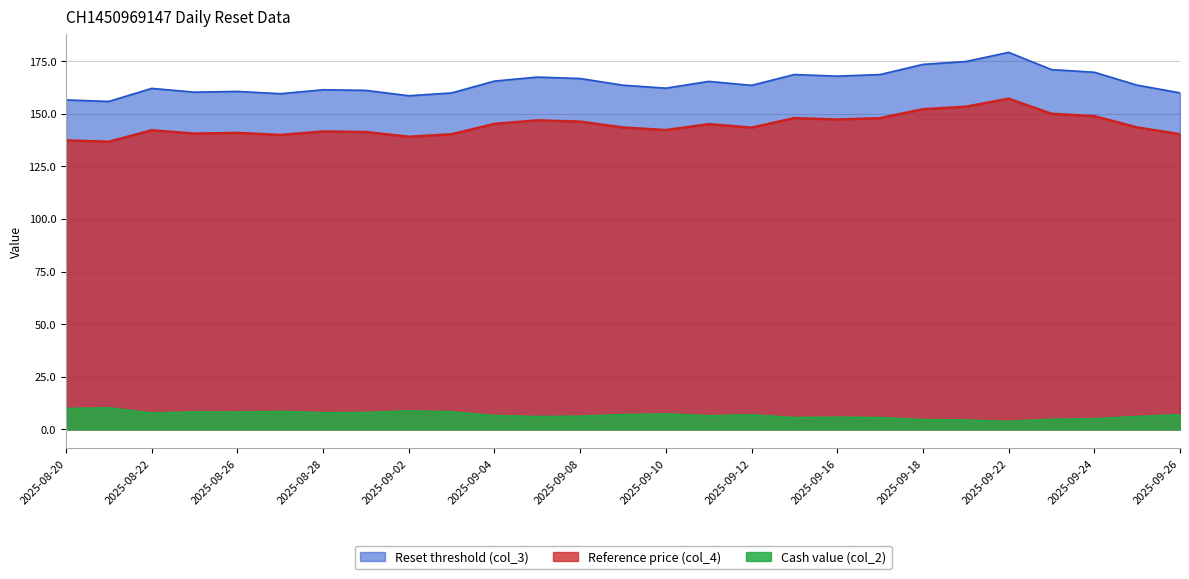

At which label does Cash value (col_2) first exceed 6?

2025-08-20